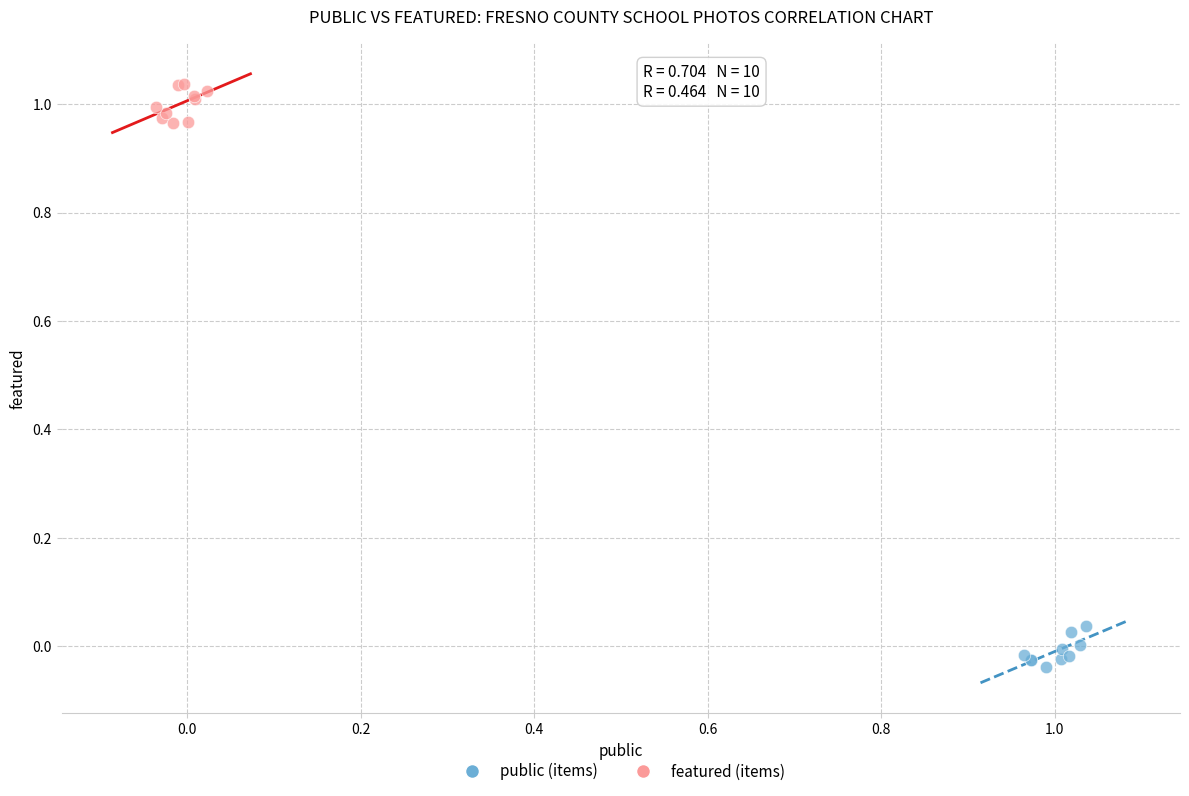

Which series reaches the maximum Y coordinate?

featured (items)